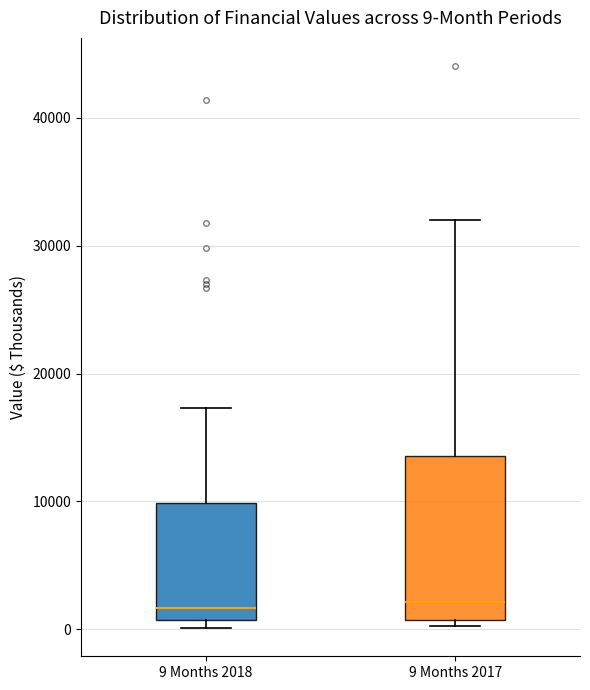

Which box is the tallest, from its lower edge to its upper edge?

9 Months 2017